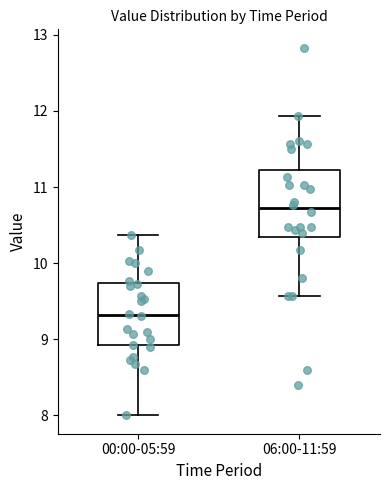

Where does the upper whisker of the box for 00:00-05:59 end on the y-axis? The values are not printed on the chart, so give them approximately, as read against the axis.

10.4